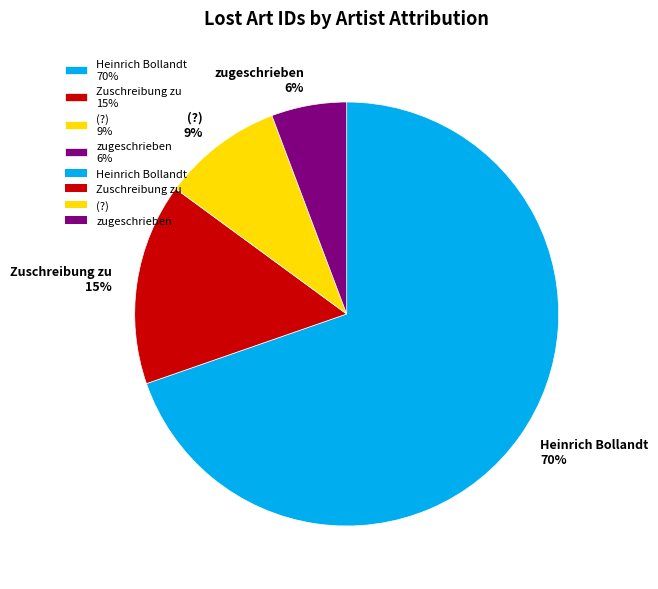

Count the number of slices in the pie.

4